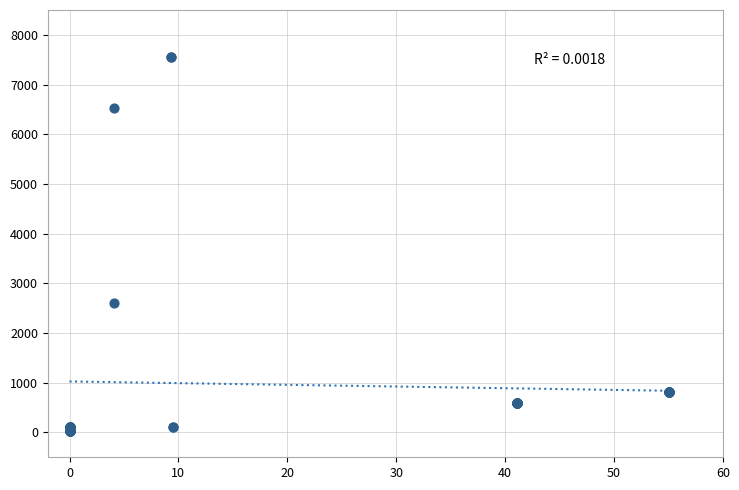

What Y value in the scatter plot is closest to 3788?

2610.0